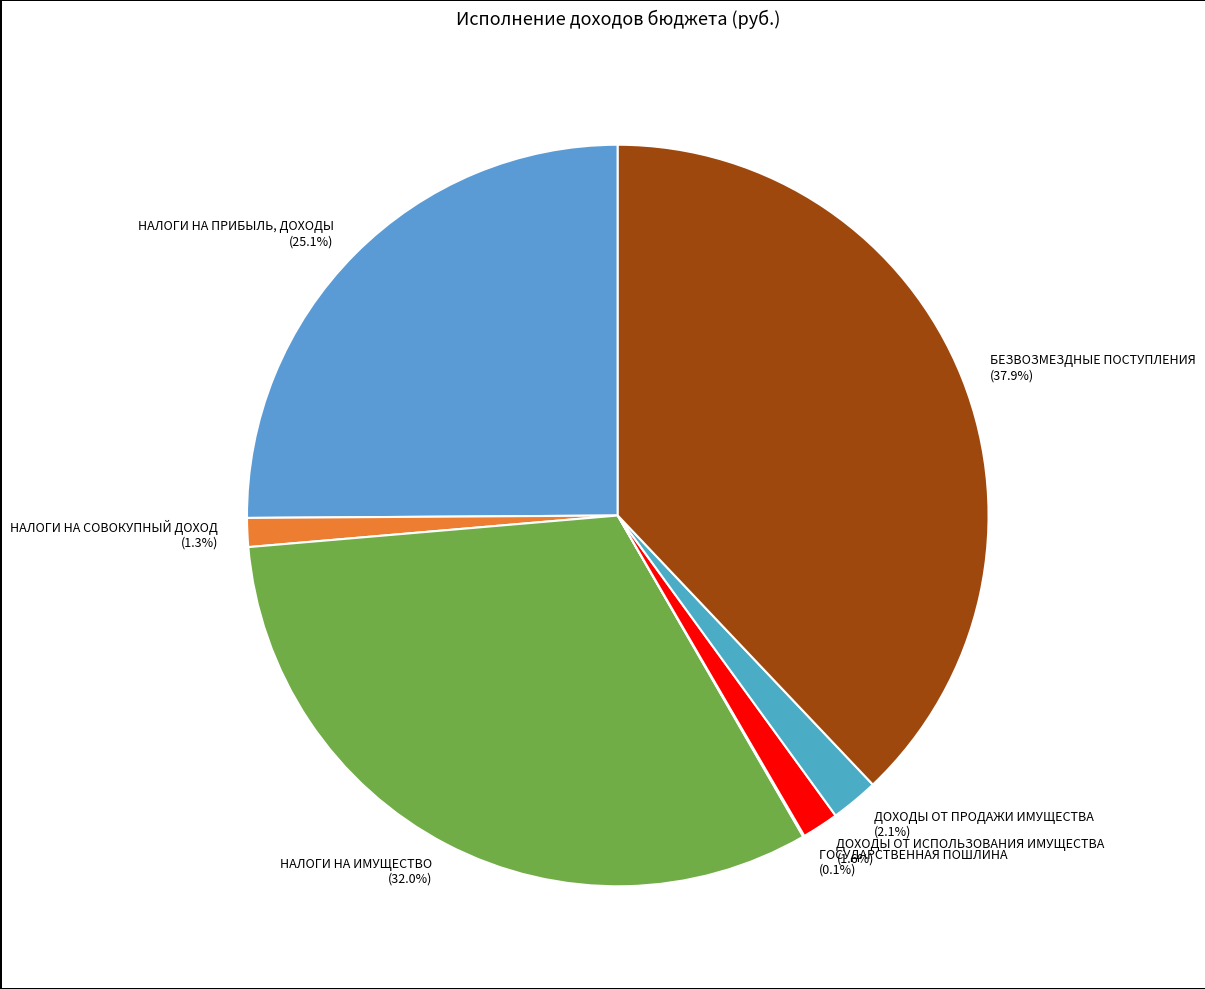

What is the ratio of the value at БЕЗВОЗМЕЗДНЫЕ ПОСТУПЛЕНИЯ to the value at НАЛОГИ НА ПРИБЫЛЬ, ДОХОДЫ?

1.5